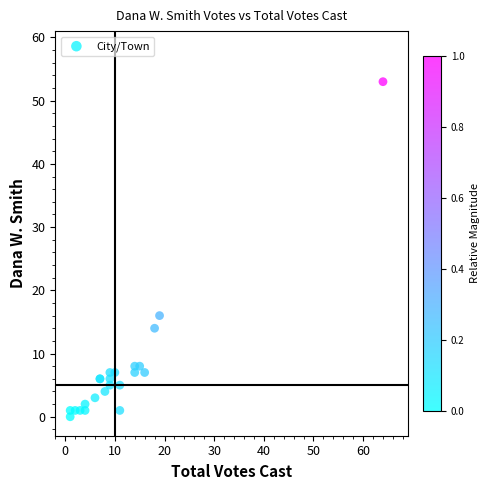

What Y value in the scatter plot is closest to 26?

16